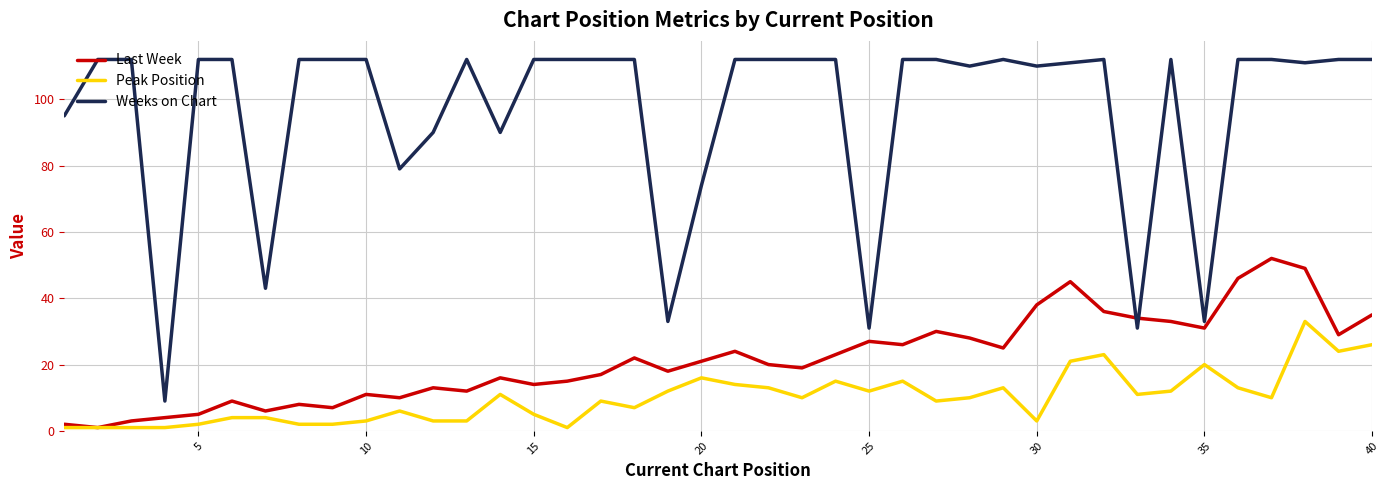

How many categories are shown in the chart?

40